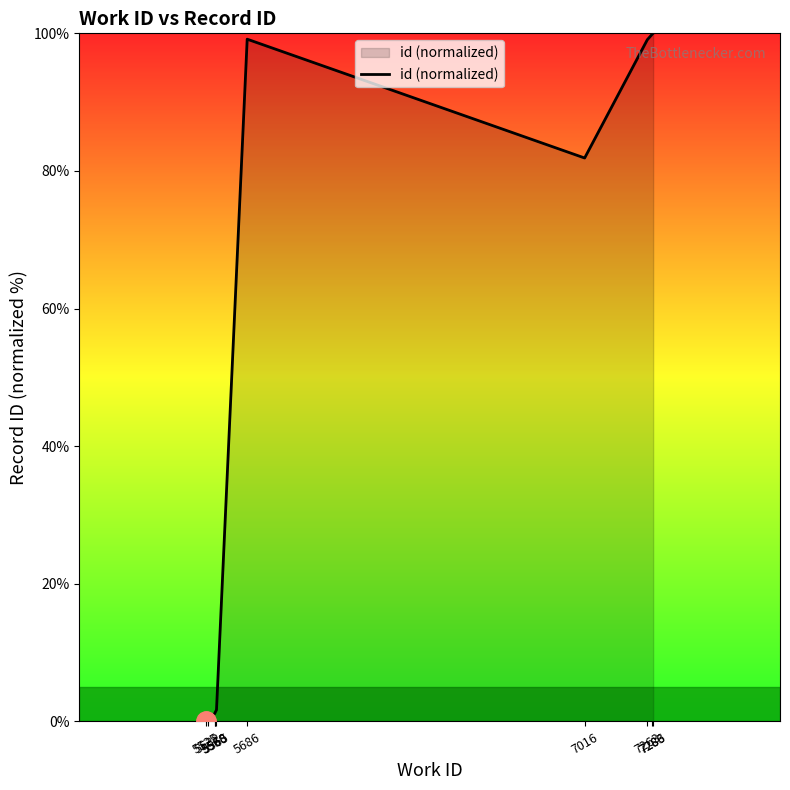

What is the difference between the maximum and minimum values?

100.0